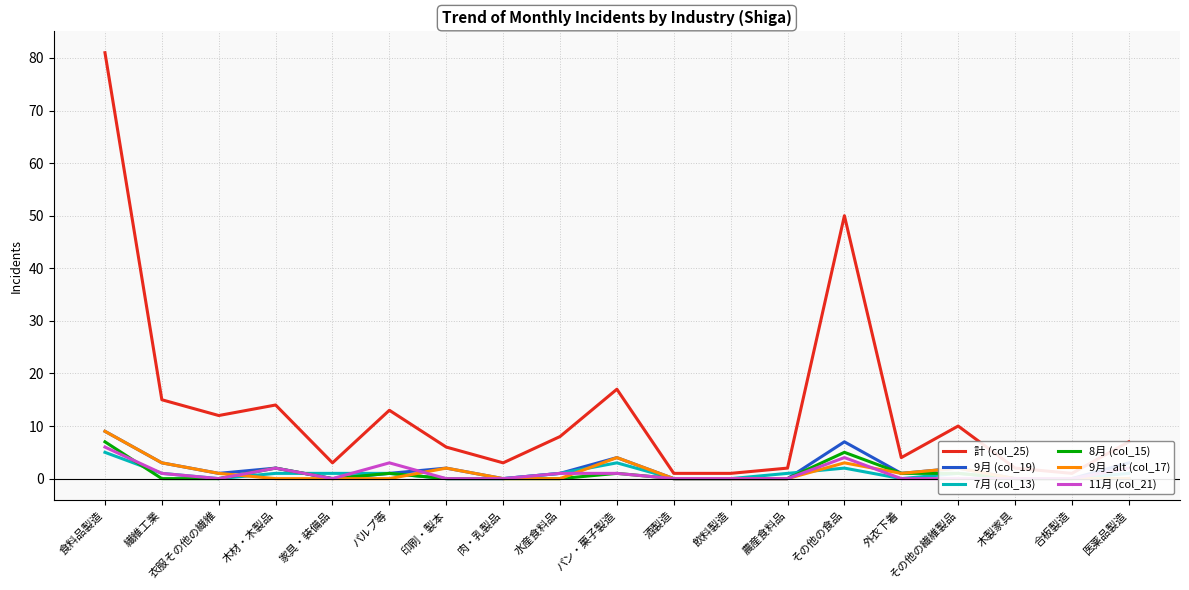

The value of 9月_alt (col_17) at その他の繊維製品 is 2. True or false?

True